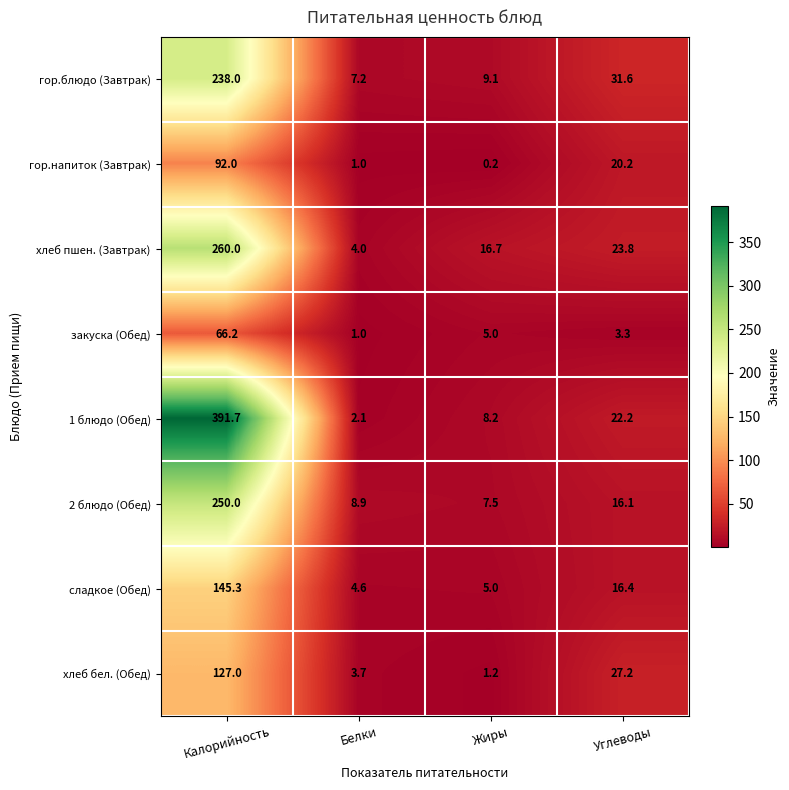

What is the sum of the гор.блюдо (Завтрак) values at Жиры and Белки?

16.3